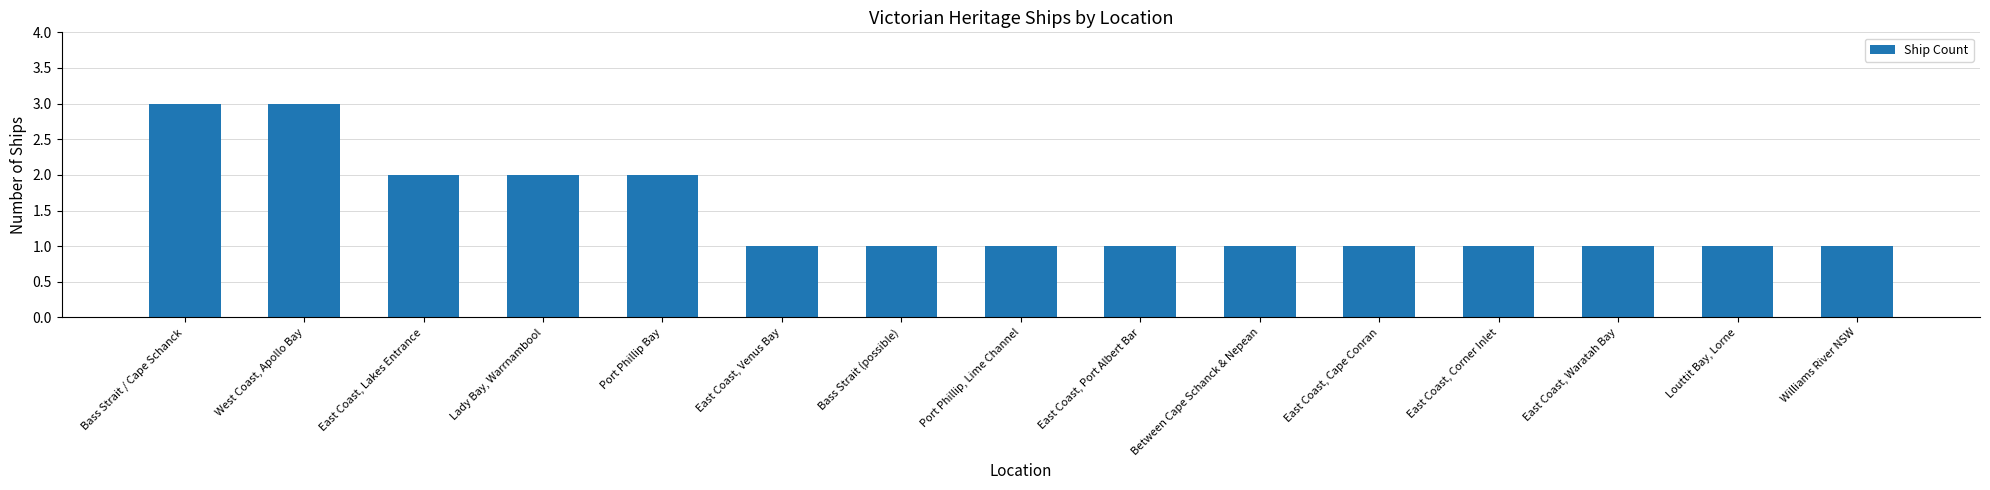

True or false: the data shows 0 at East Coast, Corner Inlet.

False